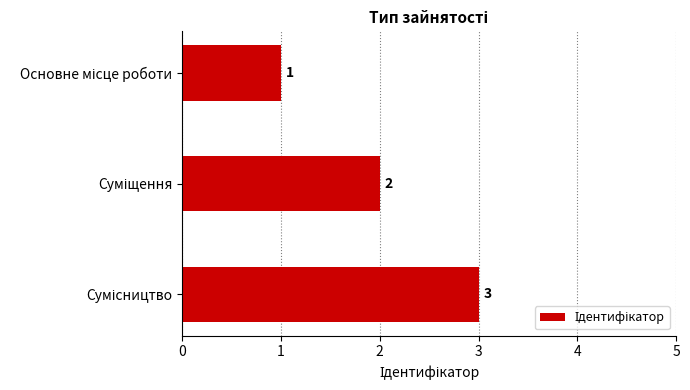

What is the greatest value displayed?

3